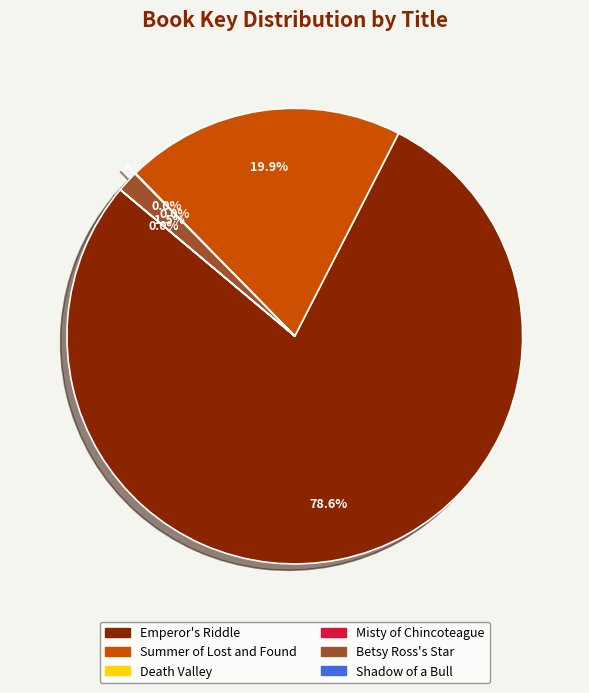

Which category has the biggest portion of the pie?

Emperor's Riddle